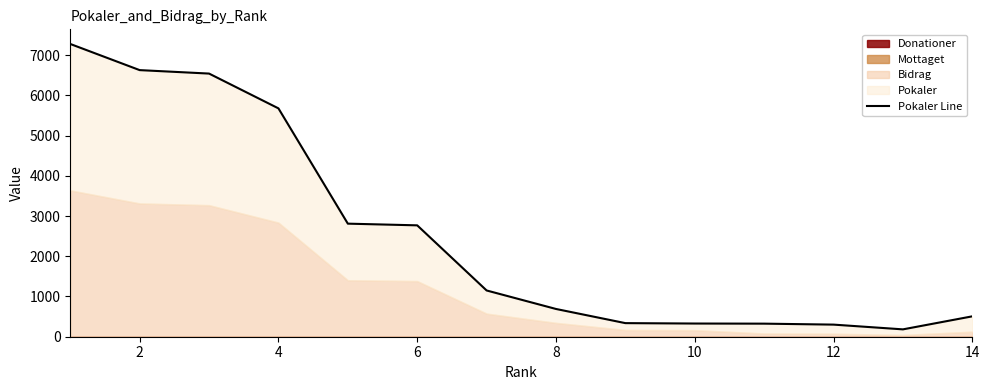

Does the chart have visible grid lines?

No